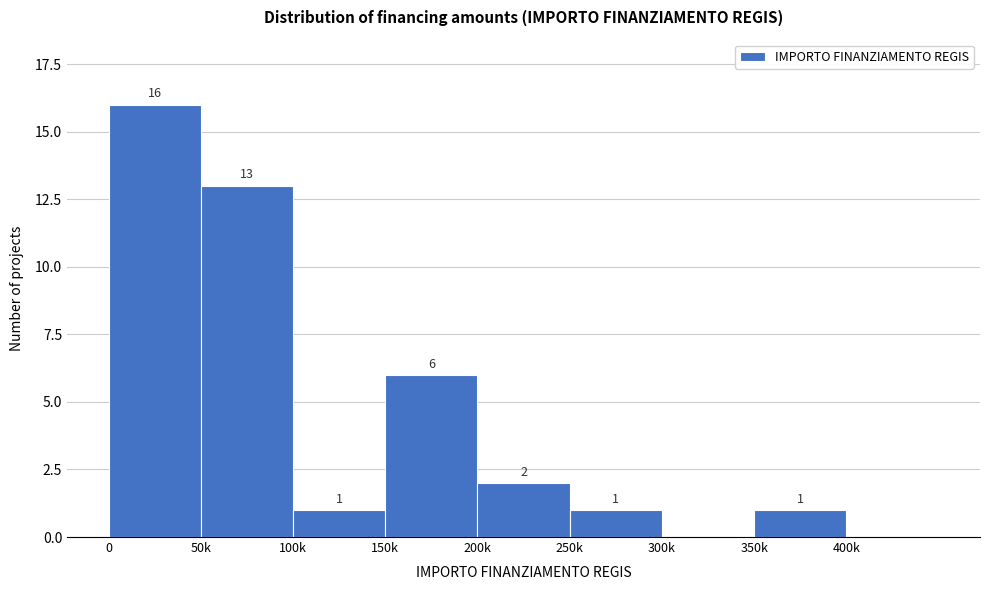

Reading left to right, list all the values displayed in this chart.

0=16	50k=13	100k=1	150k=6	200k=2	250k=1	300k=0	350k=1	400k=0